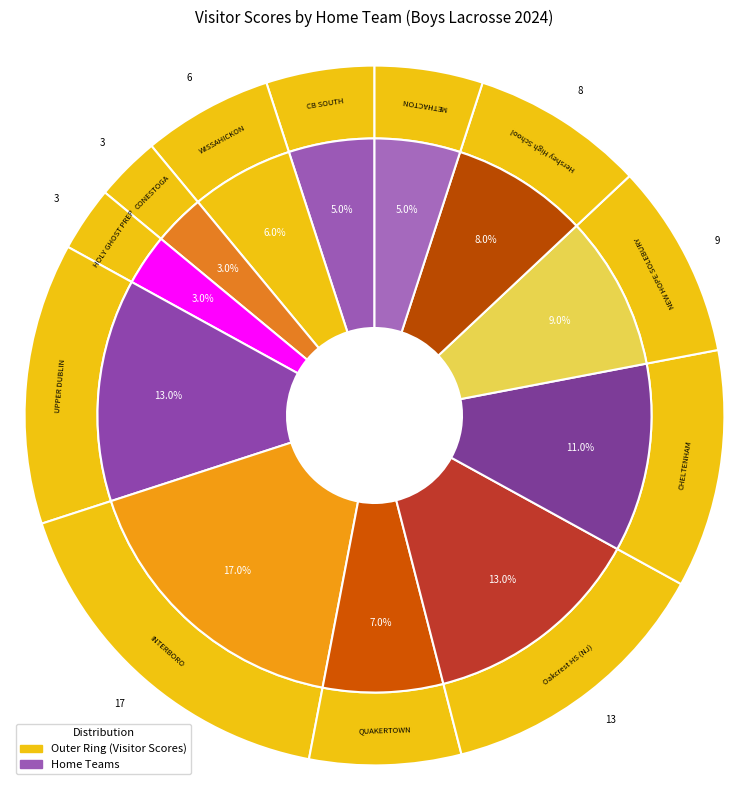

To the nearest percent, what is the difference between the CB SOUTH and WISSAHICKON slice percentages?

1%